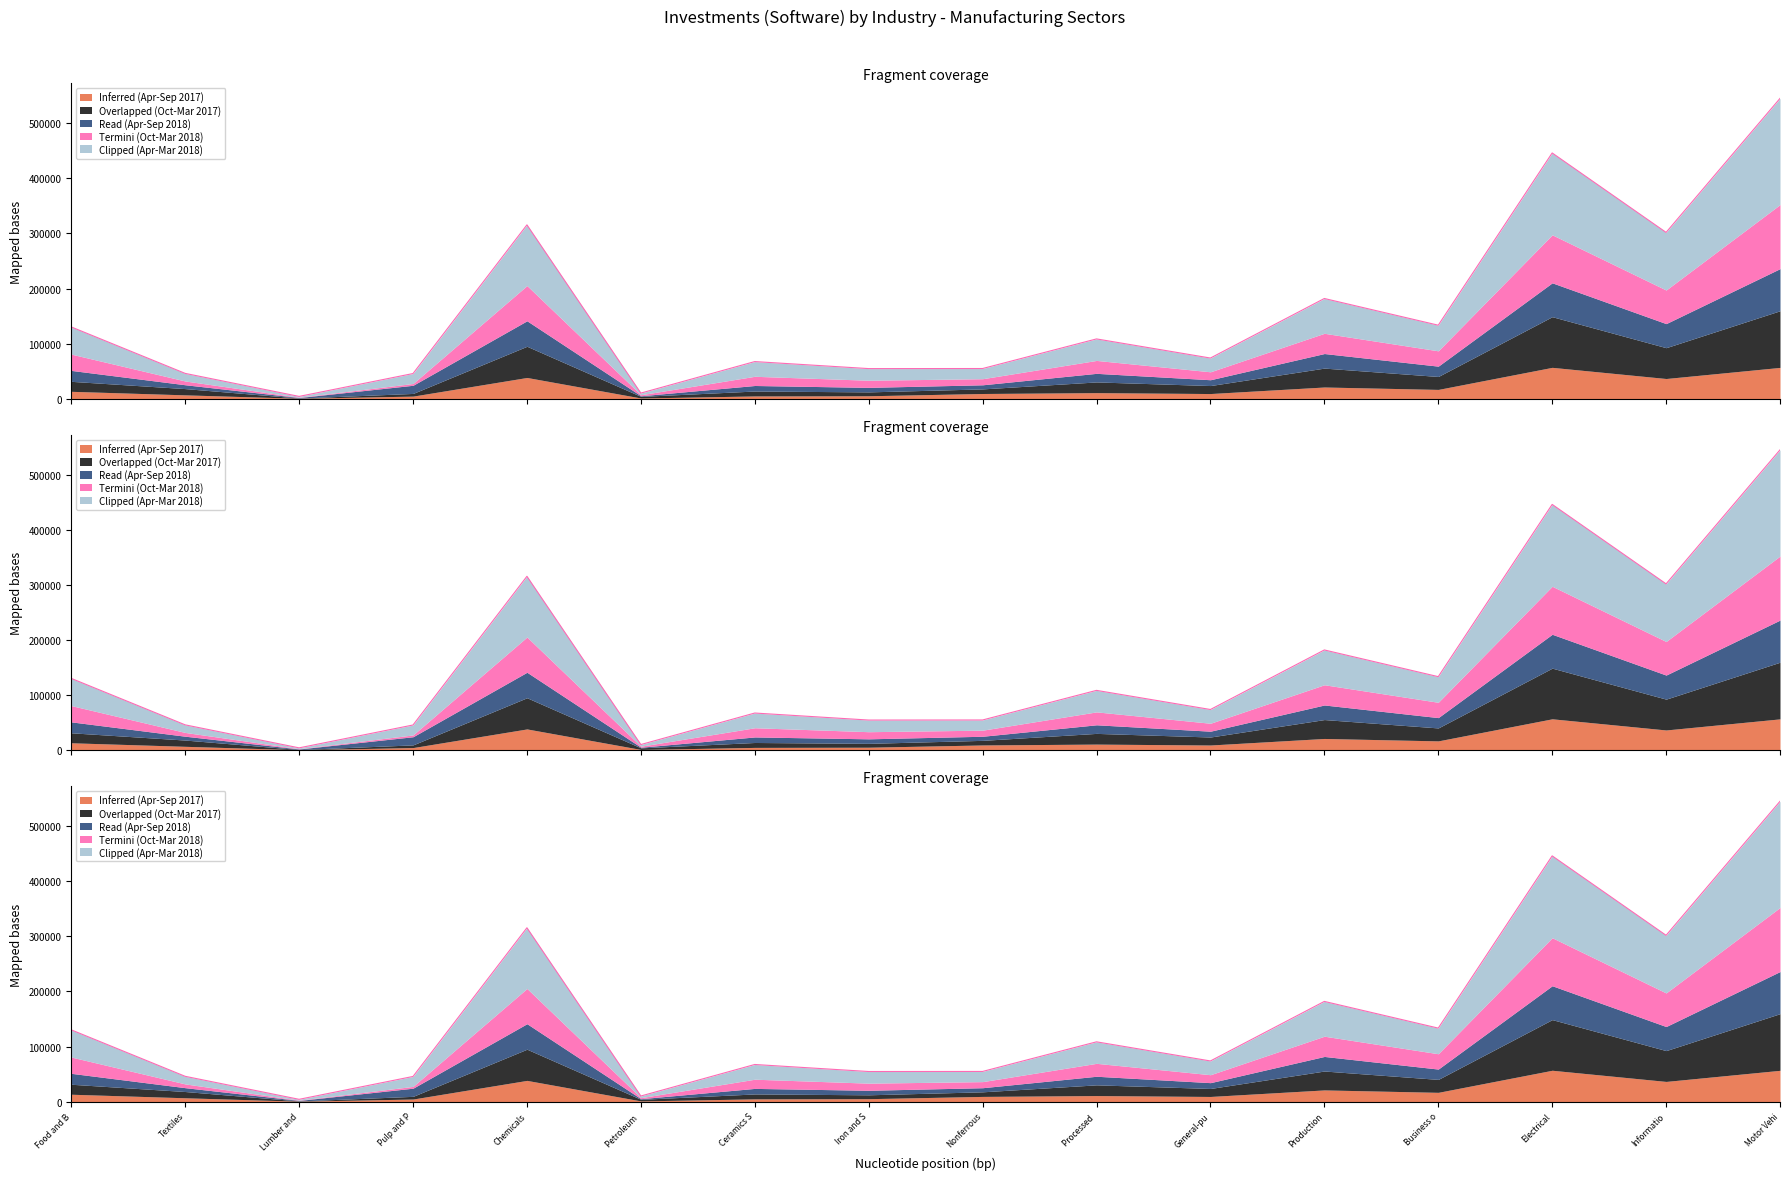

True or false: Inferred (Apr-Sep 2017) and Overlapped (Oct-Mar 2017) intersect in this chart.

False